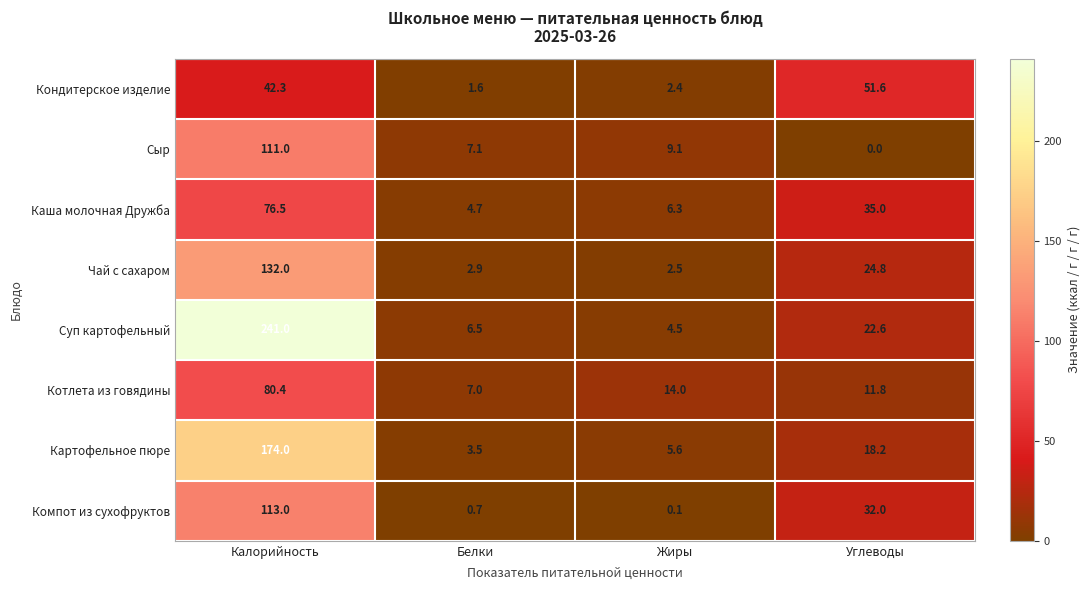

Which category has the highest value across all series?

Калорийность